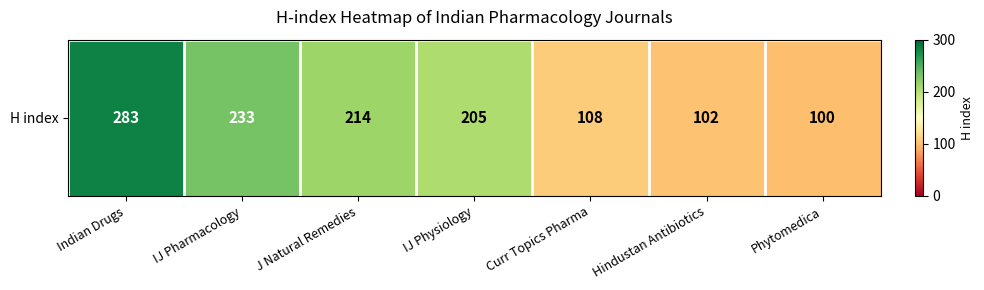

Reading right to left, extract all data points from this chart.

100	102	108	205	214	233	283